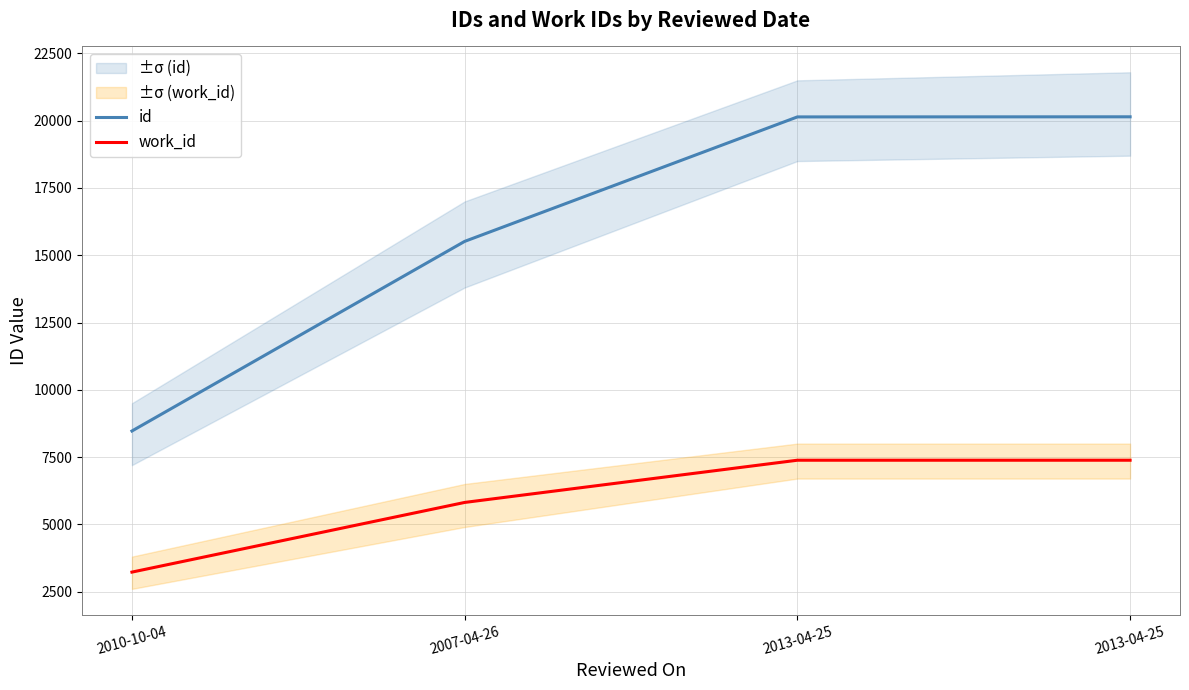

How many work_id values are between 5813 and 7382?

3